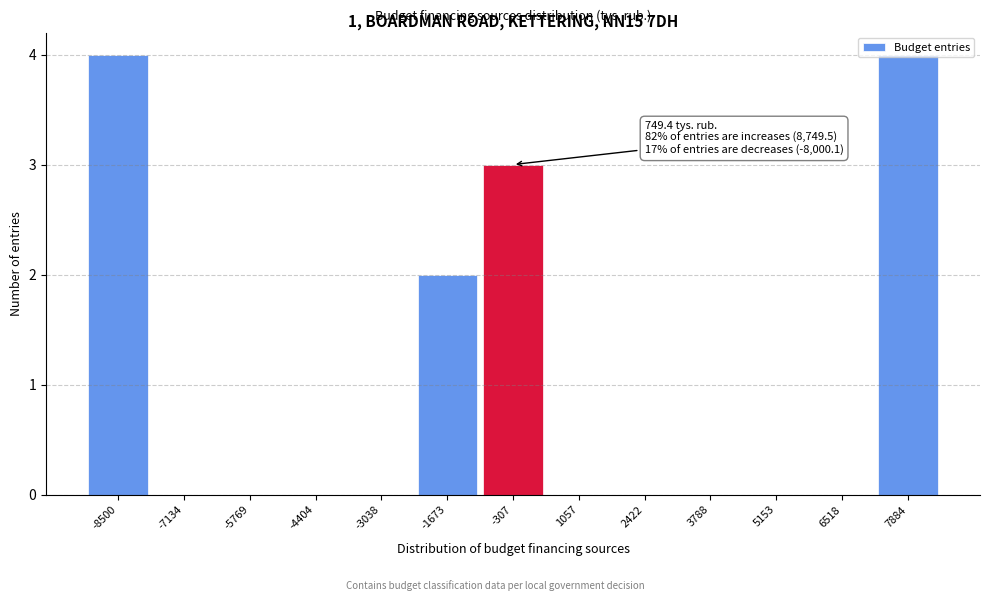

What is the change in value from -8500 to 6518?

-4